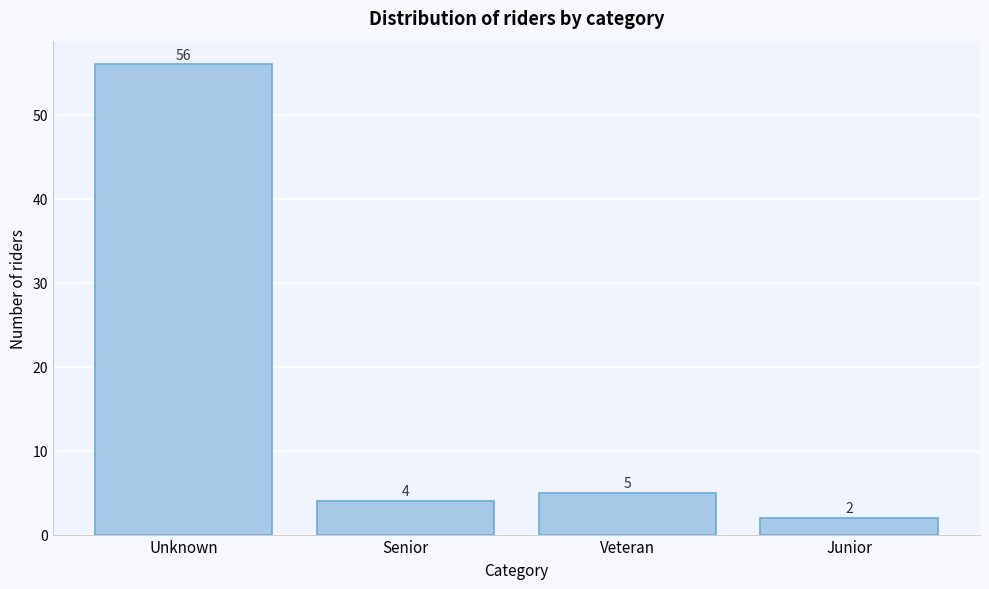

Reading left to right, list all the values displayed in this chart.

Unknown=56	Senior=4	Veteran=5	Junior=2